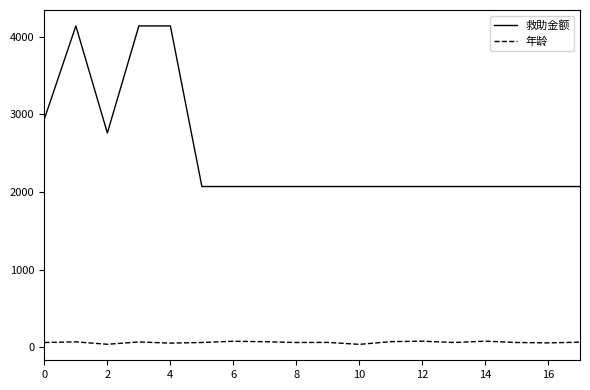

How many values in the 年龄 series are below 61?

9